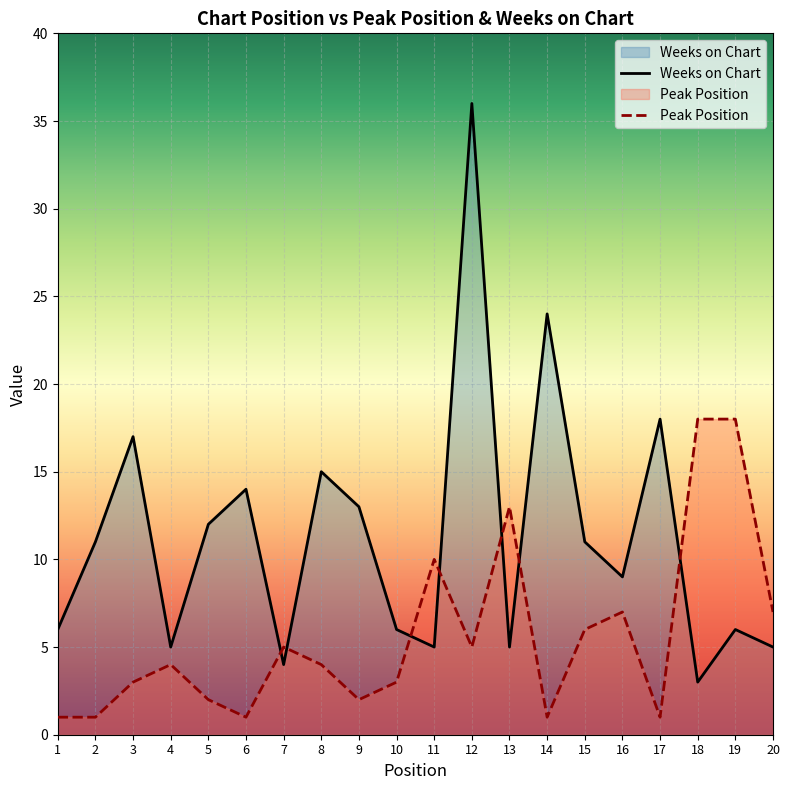

How many interior local valleys does the Peak Position series have?

5